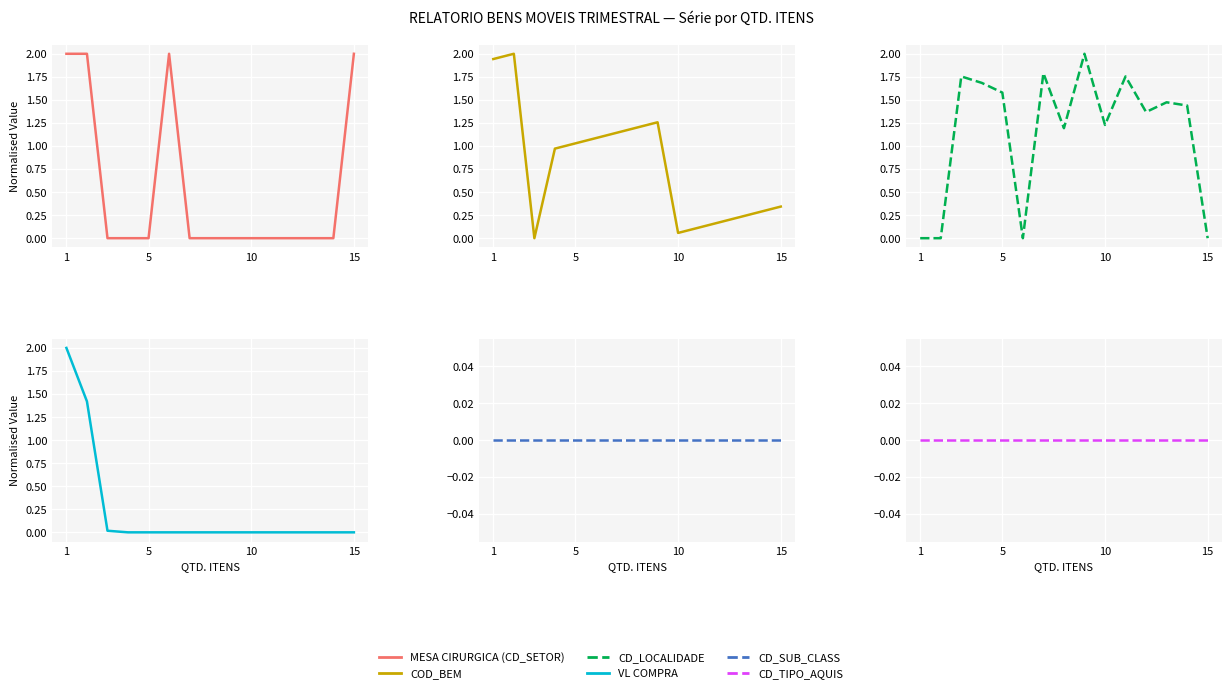

Rank the series at 10 from lowest to highest value.

MESA CIRURGICA (CD_SETOR), VL COMPRA, CD_SUB_CLASS, CD_TIPO_AQUIS, COD_BEM, CD_LOCALIDADE